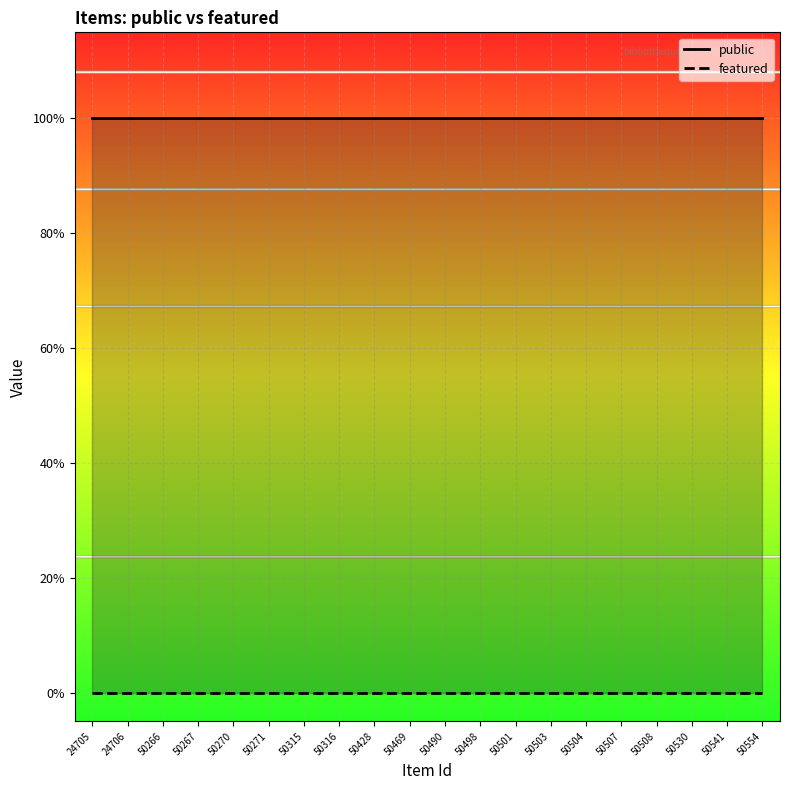

Which category has the highest value in the public series?

24705